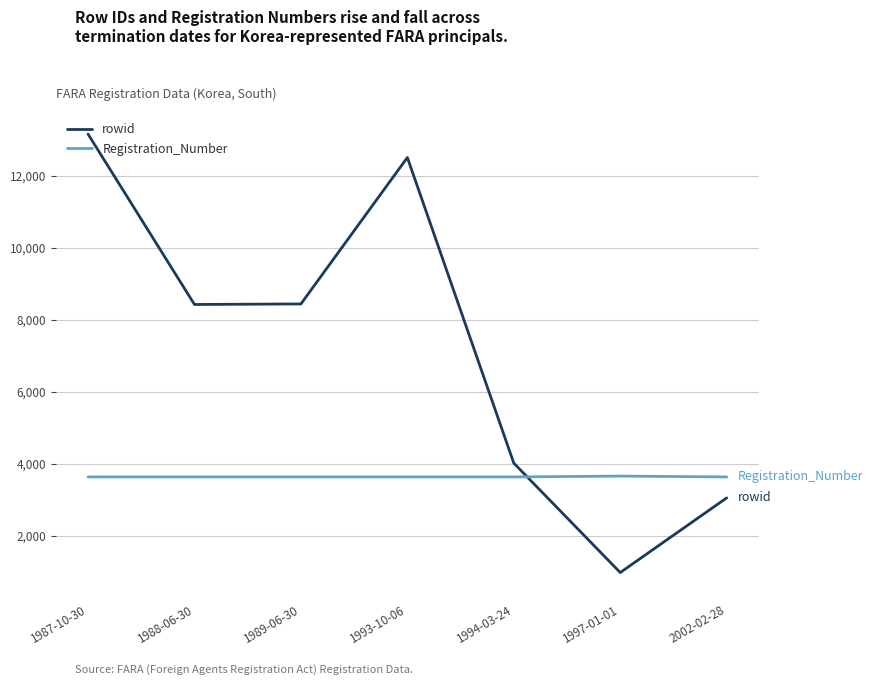

What is the sum of all Registration_Number values?

25461